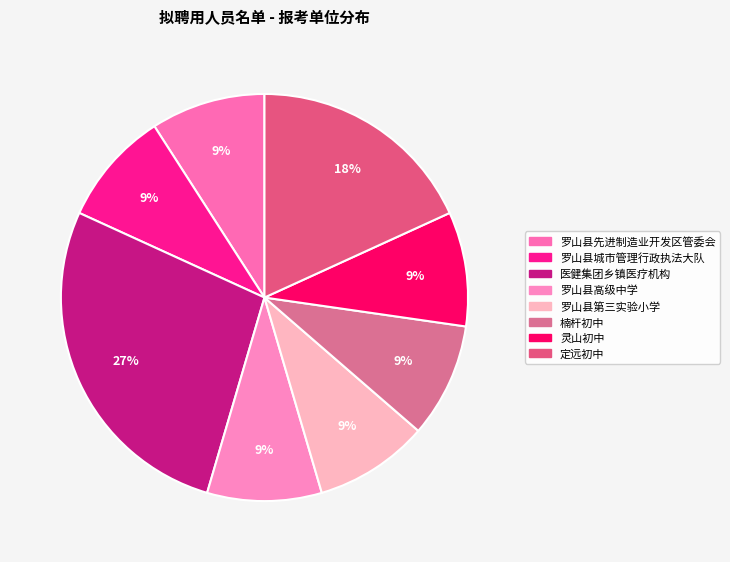

Is there a majority slice in this chart?

No